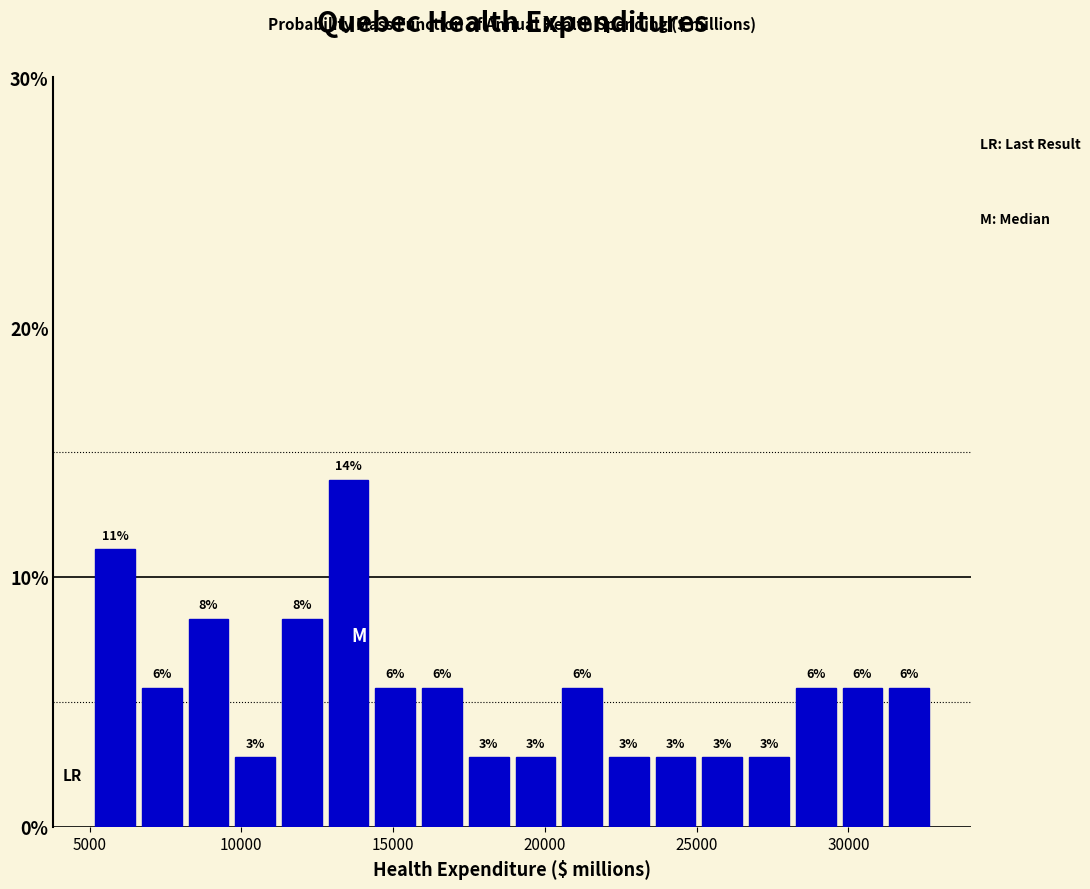

Read against the x-axis, roughly where is the centre of the tallest bar?

13500